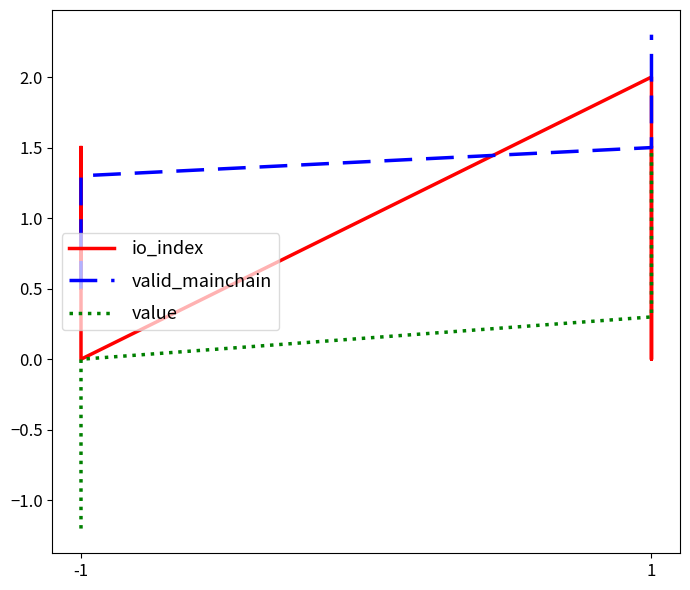

Which series has the largest range (max minus min)?

value